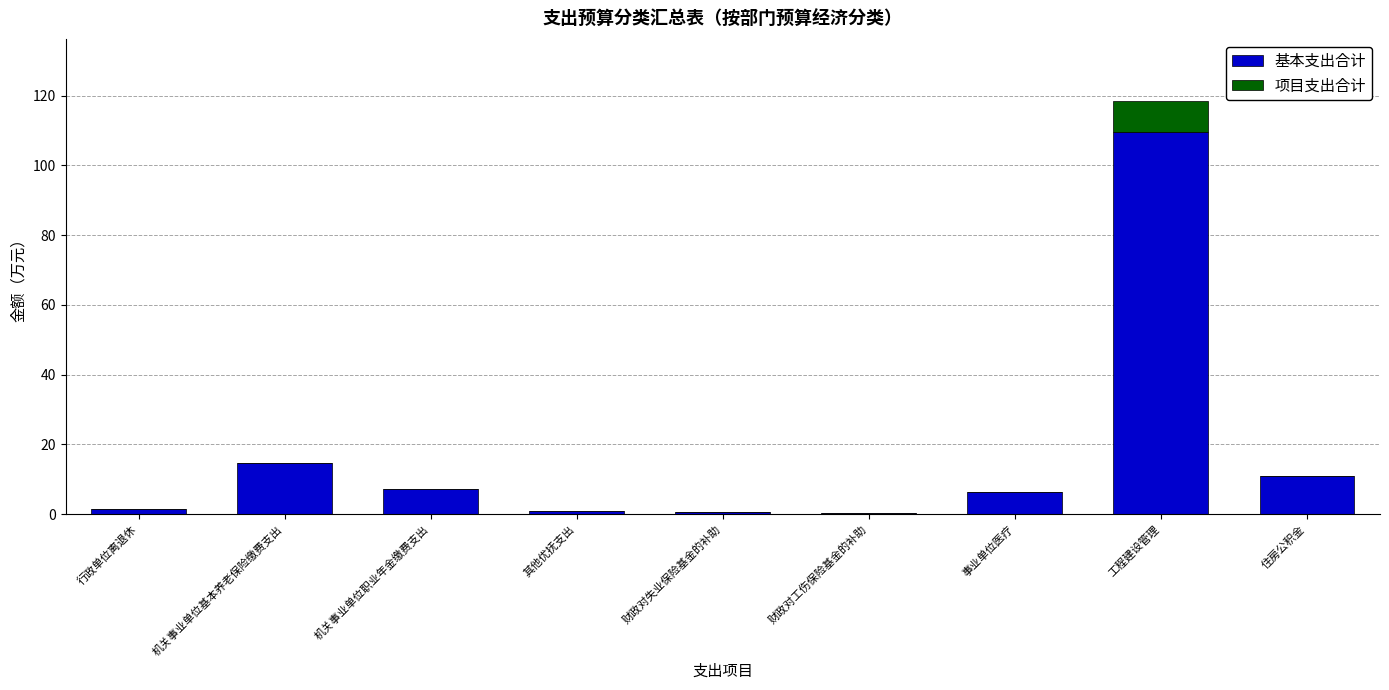

At which label is 基本支出合计 closest to 54?

机关事业单位基本养老保险缴费支出